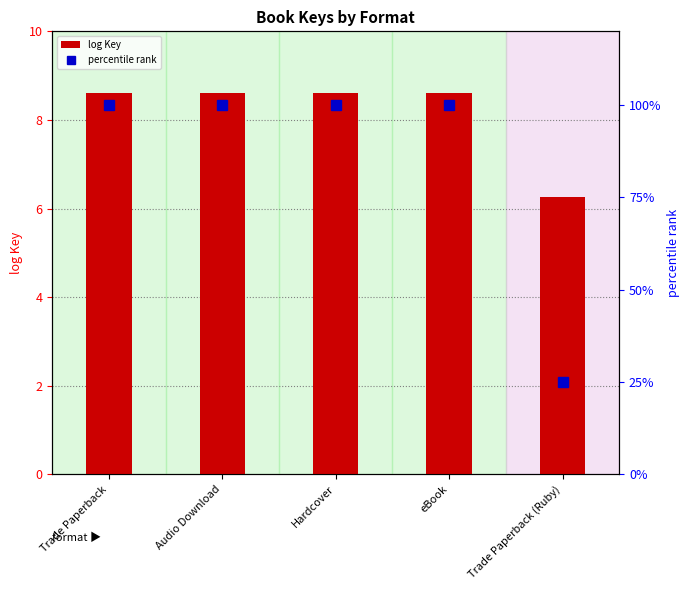

Rank the series at Audio Download from highest to lowest value.

percentile rank, log Key